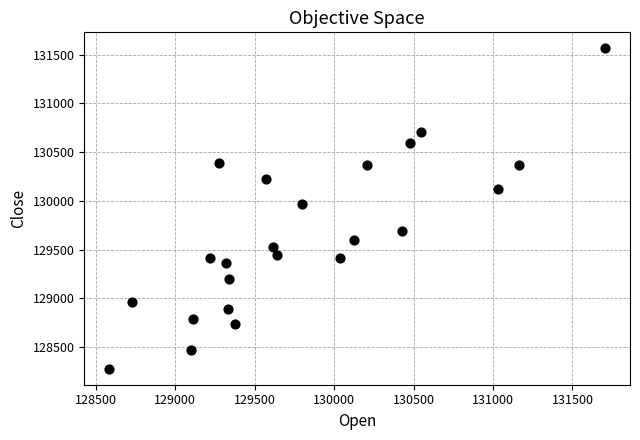

What is the range of X values (max minus min)?

3123